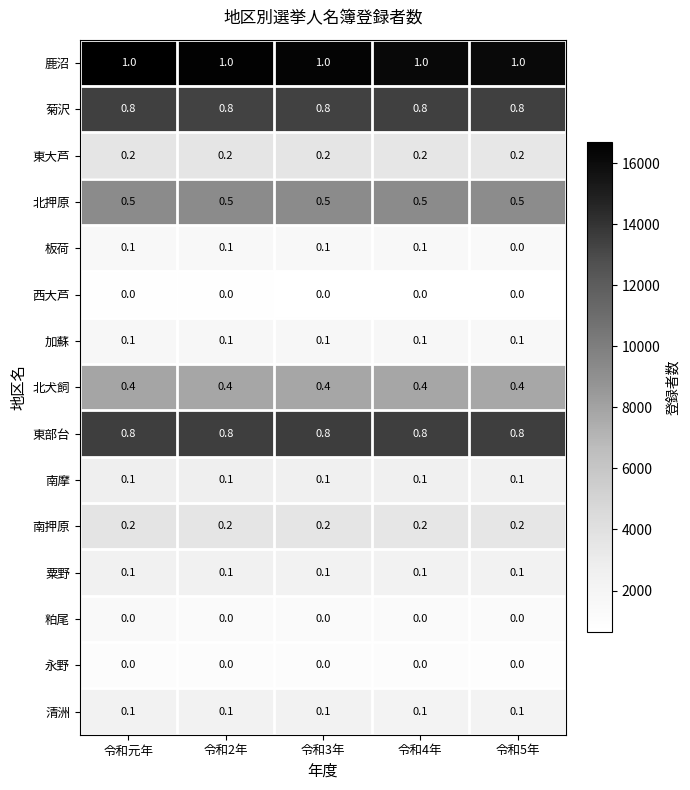

The value of 菊沢 at 令和5年 is 0.8. True or false?

True